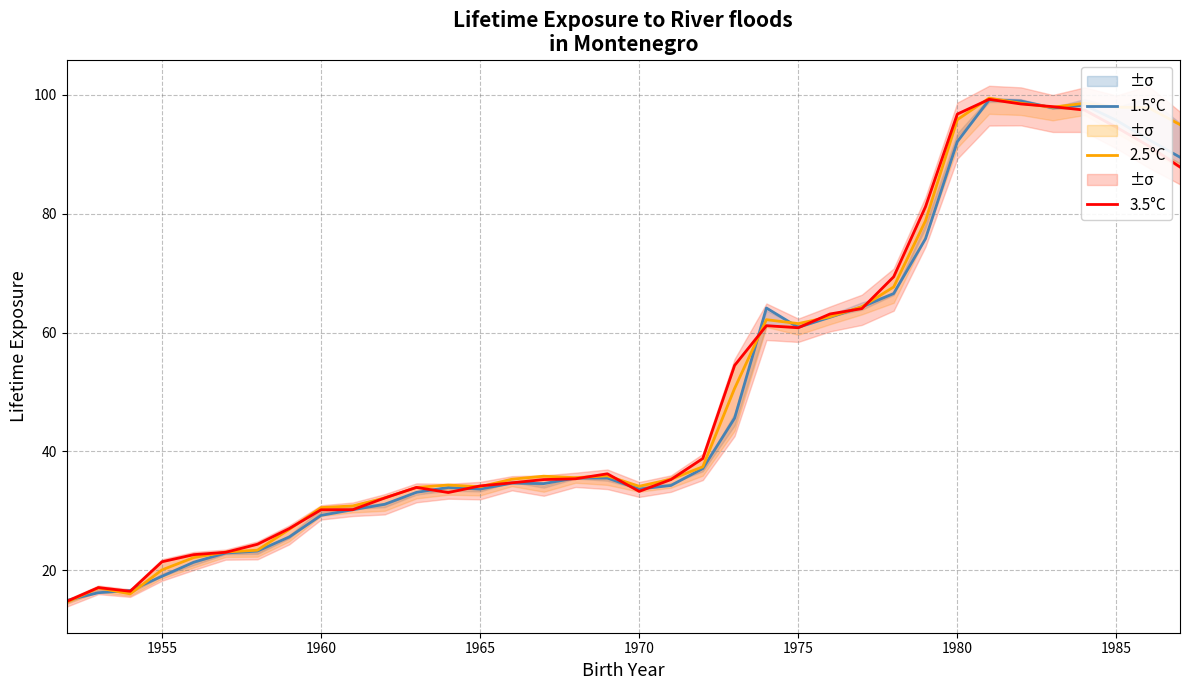

What is the minimum value for 3.5°C?

14.8